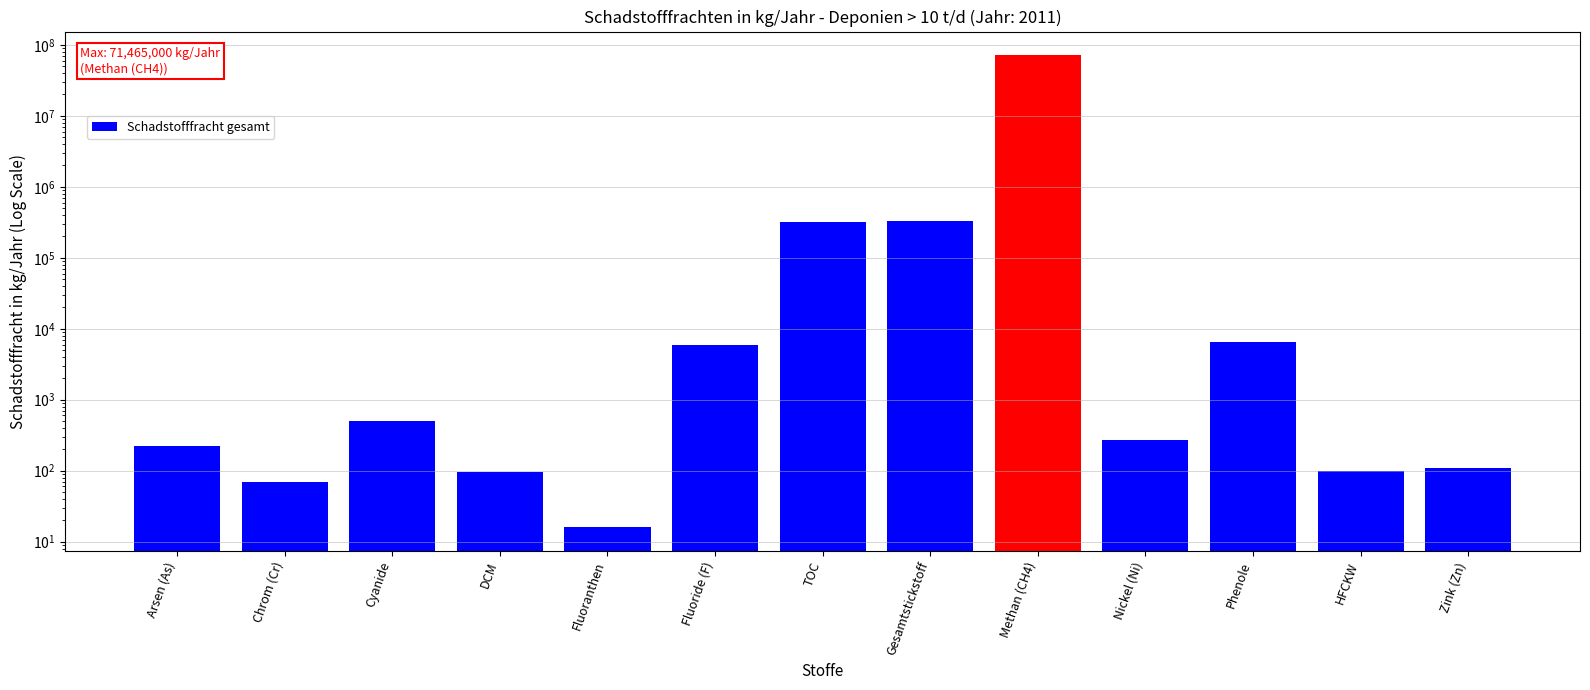

List the labels in order of value, smallest first.

Fluoranthen, Chrom (Cr), DCM, HFCKW, Zink (Zn), Arsen (As), Nickel (Ni), Cyanide, Fluoride (F), Phenole, TOC, Gesamtstickstoff, Methan (CH4)